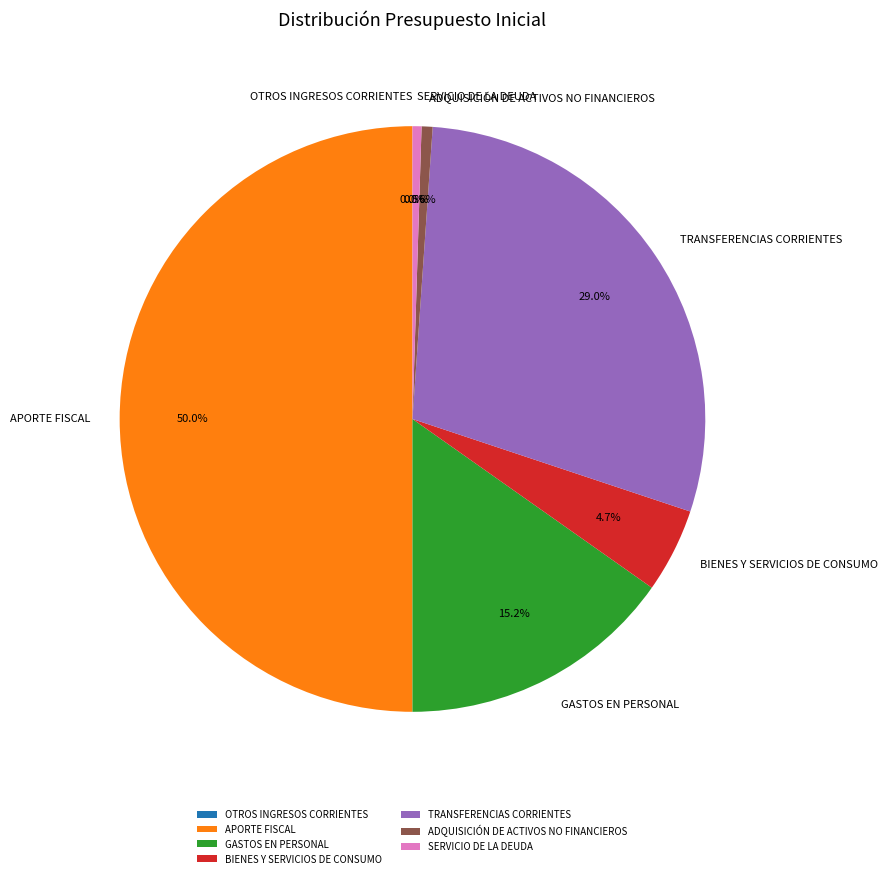

Which has a higher value, ADQUISICIÓN DE ACTIVOS NO FINANCIEROS or TRANSFERENCIAS CORRIENTES?

TRANSFERENCIAS CORRIENTES